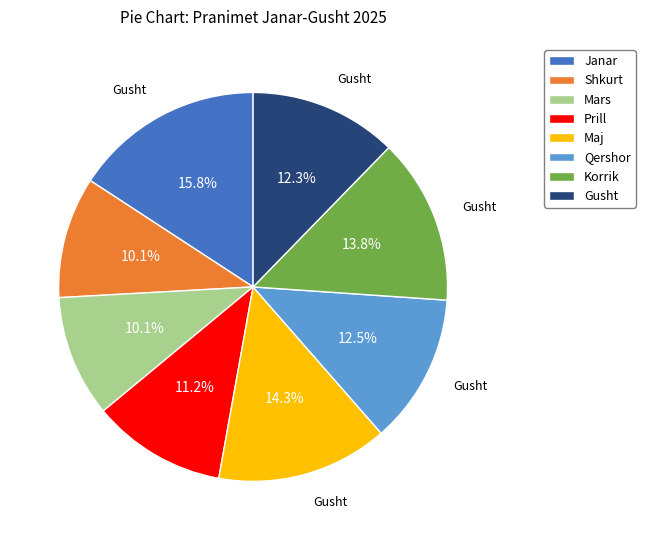

Approximately how many times larger is the value at Prill compared to Janar?

0.7